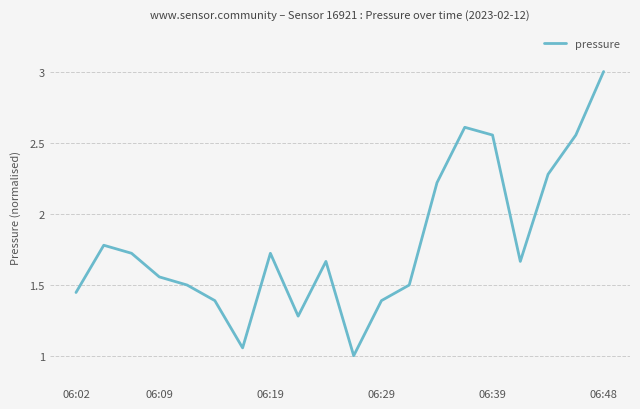

What is the smallest value displayed?

1.0